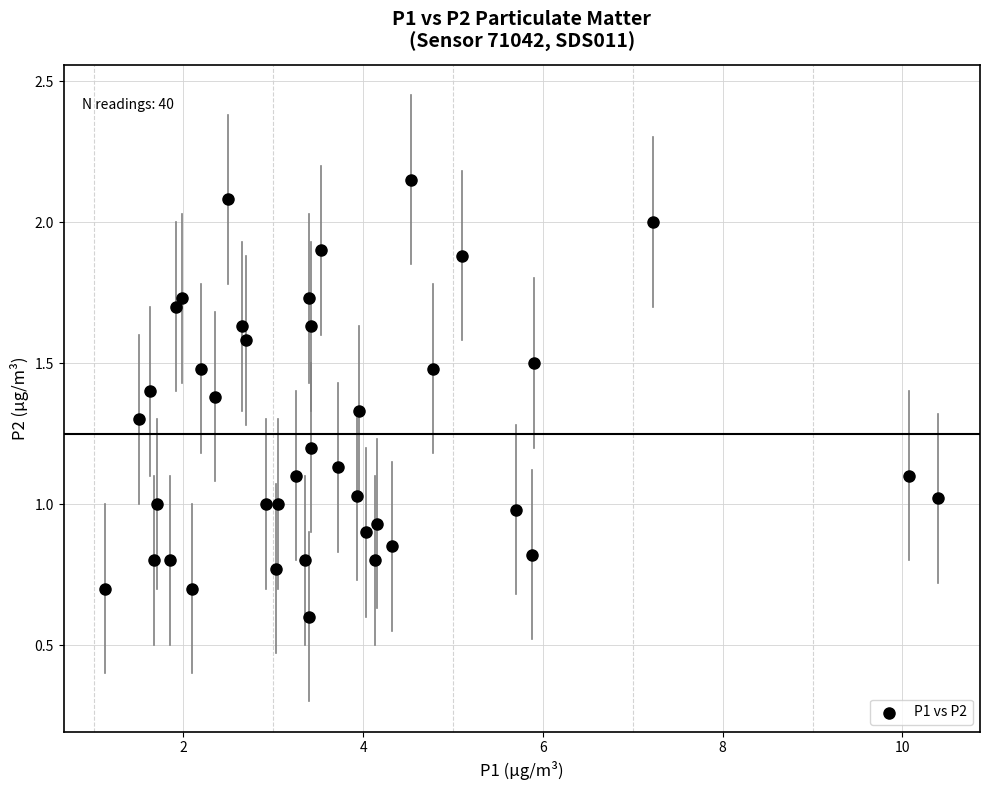

What is the range of X values (max minus min)?

9.3